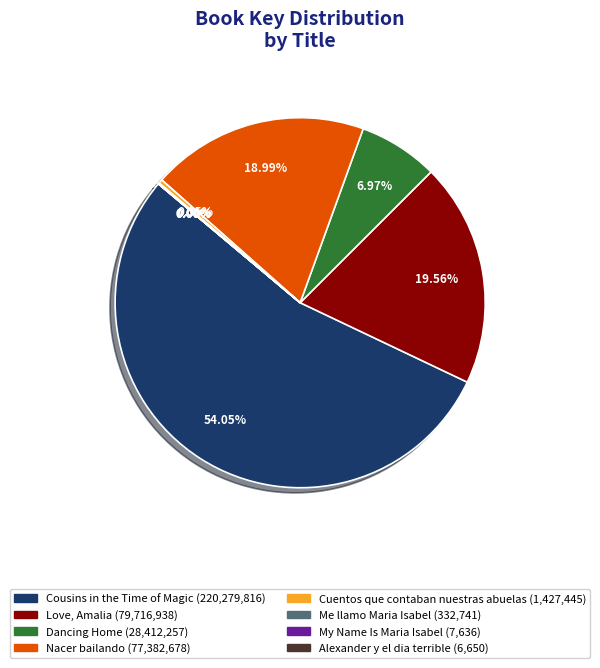

The Cuentos que contaban nuestras abuelas slice represents 0% of the pie. True or false?

True